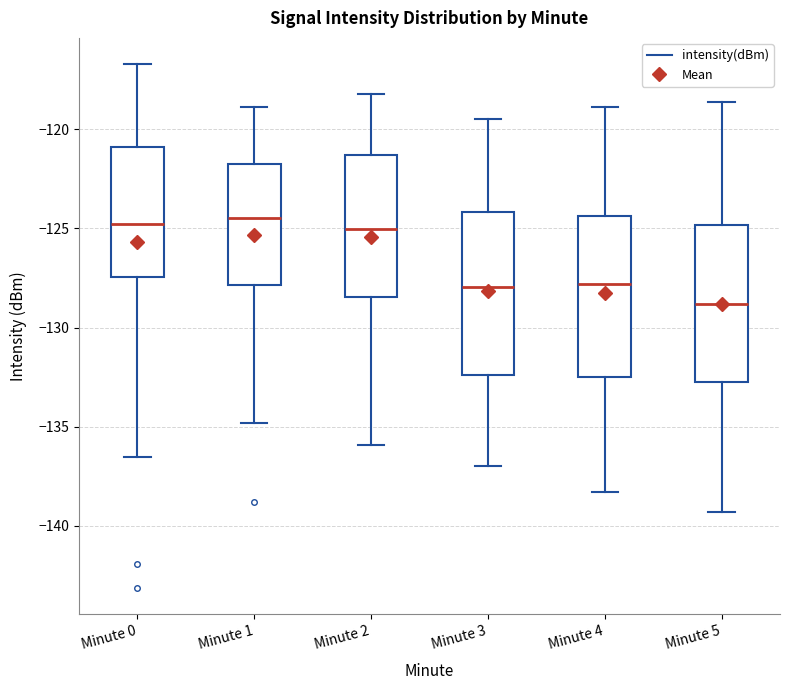

Where does the upper whisker of the box for Minute 4 end on the y-axis? The values are not printed on the chart, so give them approximately, as read against the axis.

-119.0